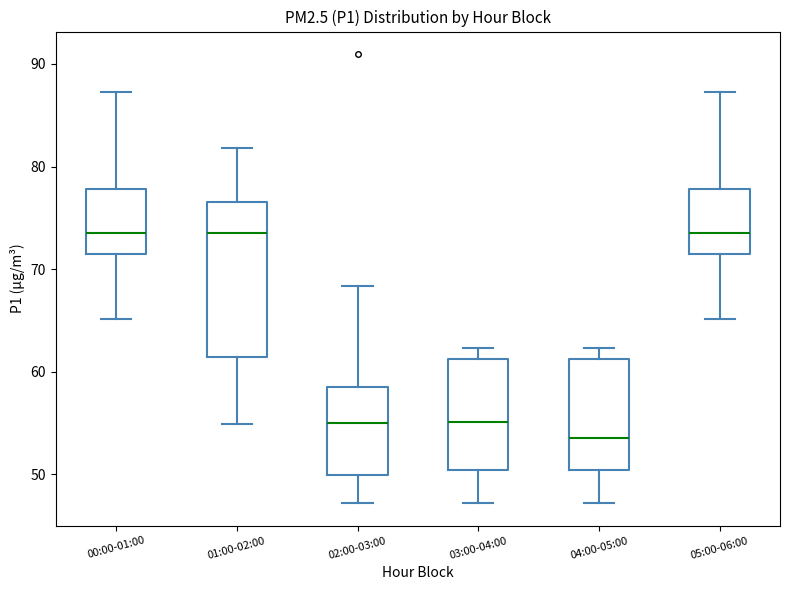

Which box has the lowest median line?

04:00-05:00